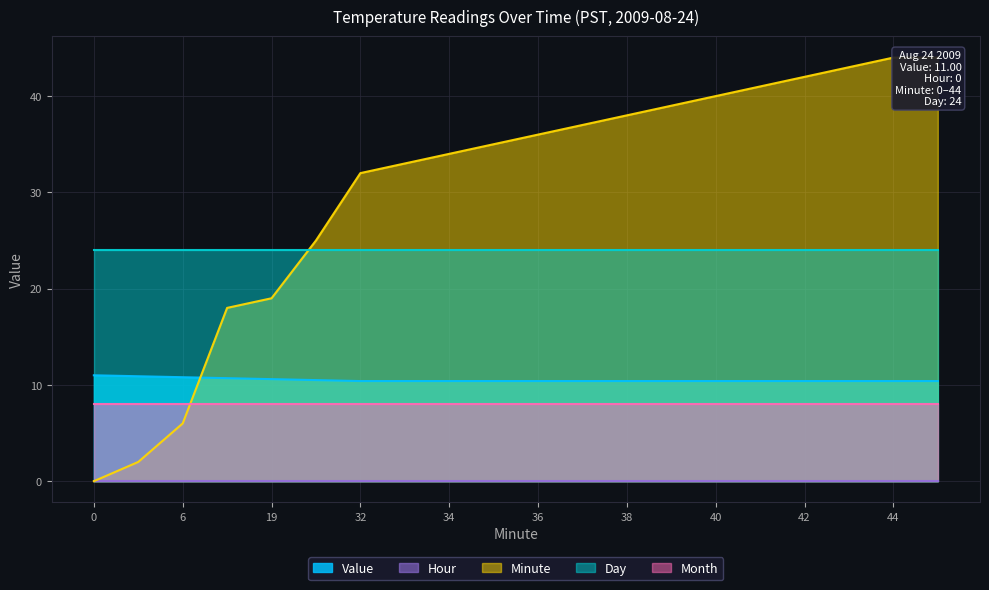

What is the maximum value for Minute?

44.0